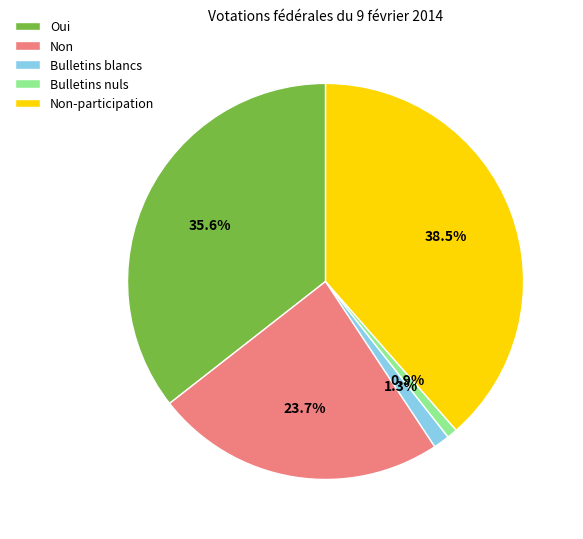

Which slice is the largest?

Non-participation